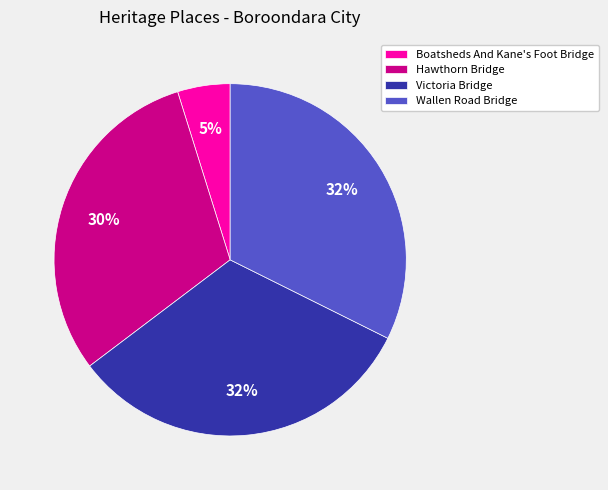

Which slice is the smallest?

Boatsheds And Kane's Foot Bridge